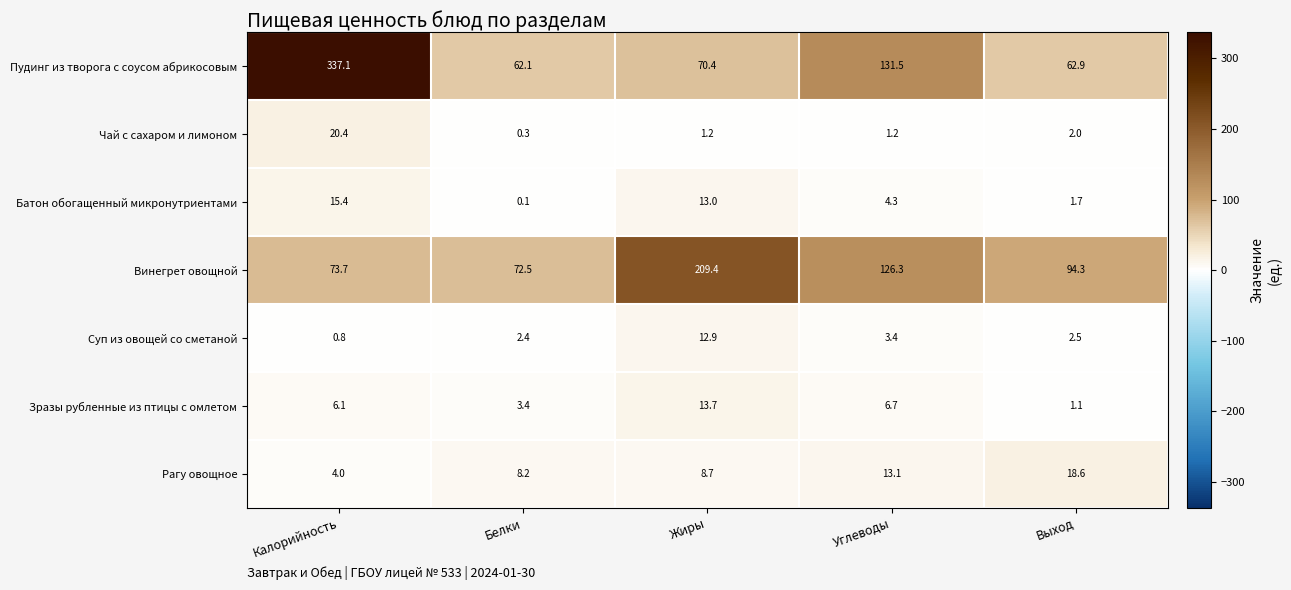

What is the smallest value displayed?

0.1